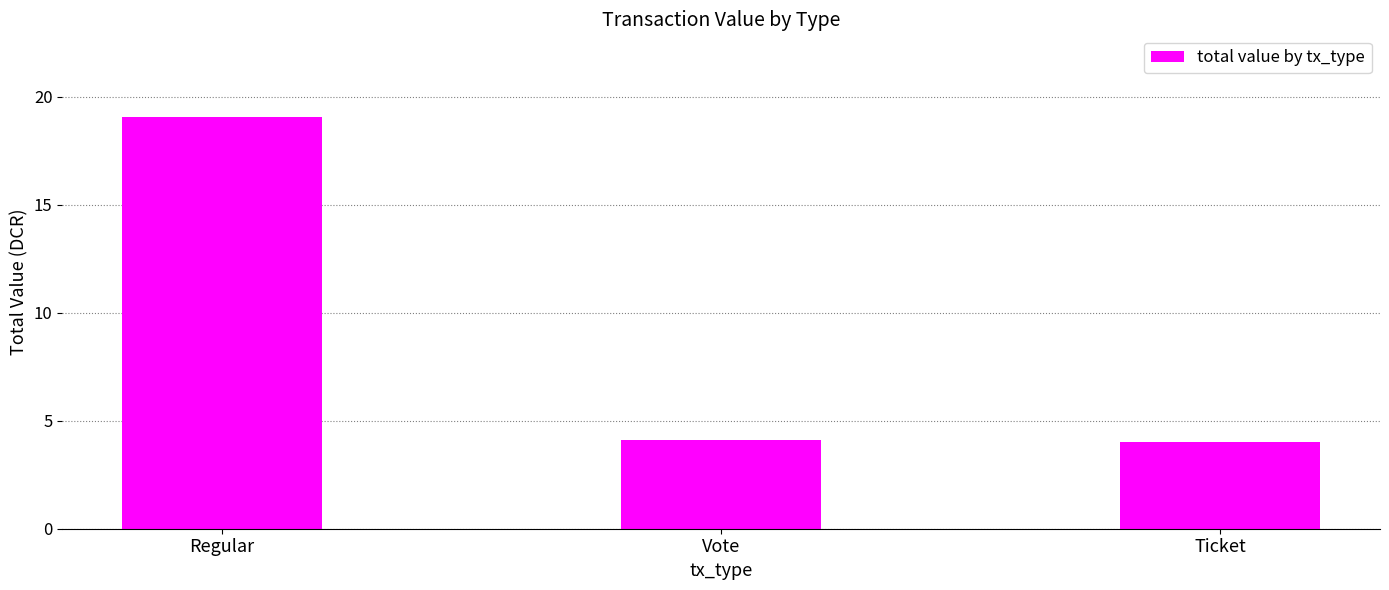

What is the ratio of the value at Ticket to the value at Vote?

1.0